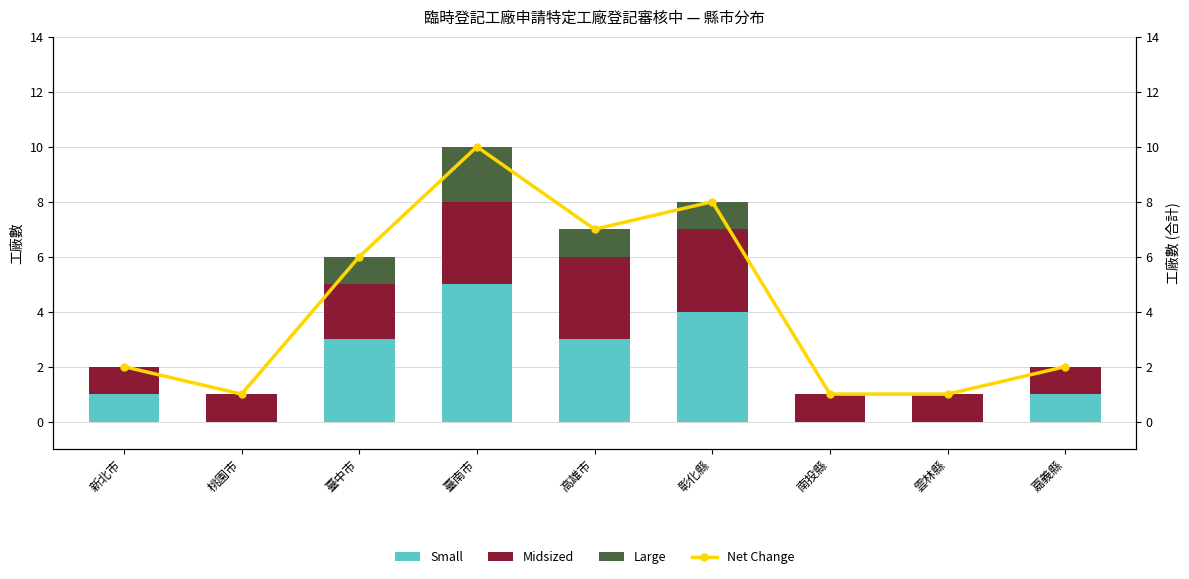

What is the difference between the maximum and minimum values in the Large series?

2